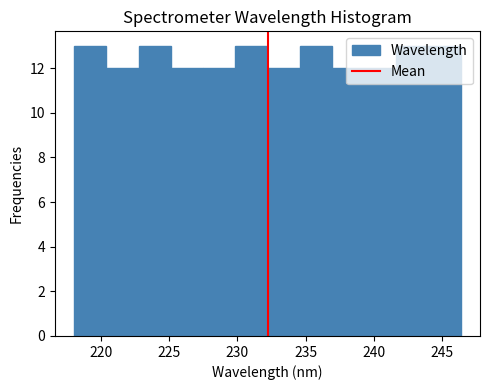

Reading left to right, transcribe this chart: for each bar, give the range it covers on the x-axis and its height. Neither the bar edges nor the heights are printed on the chart, so give them approximately, as read against the axes.

218.0 to 220.5: 13
220.5 to 223.0: 12
223.0 to 225.0: 13
225.0 to 227.5: 12
227.5 to 230.0: 12
230.0 to 232.0: 13
232.0 to 234.5: 12
234.5 to 237.0: 13
237.0 to 239.5: 12
239.5 to 241.5: 12
241.5 to 244.0: 13
244.0 to 246.5: 13